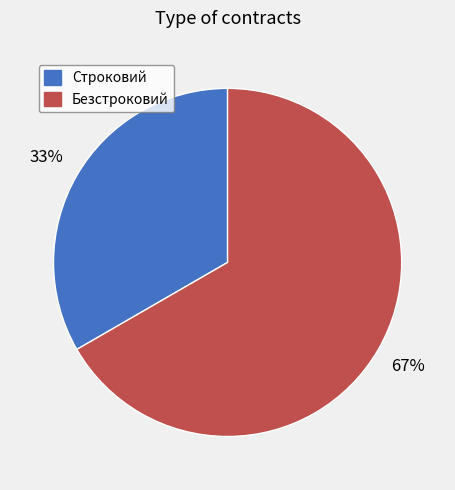

Rank the categories by value from highest to lowest.

Безстроковий, Строковий